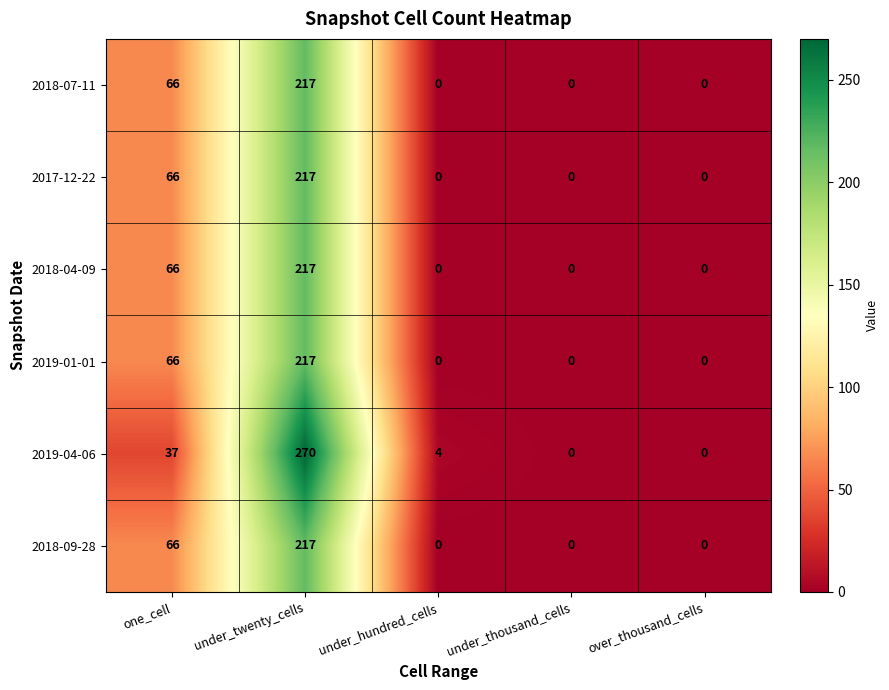

Reading left to right, extract all data points from this chart.

2018-07-11: one_cell=66	under_twenty_cells=217	under_hundred_cells=0	under_thousand_cells=0	over_thousand_cells=0
2017-12-22: one_cell=66	under_twenty_cells=217	under_hundred_cells=0	under_thousand_cells=0	over_thousand_cells=0
2018-04-09: one_cell=66	under_twenty_cells=217	under_hundred_cells=0	under_thousand_cells=0	over_thousand_cells=0
2019-01-01: one_cell=66	under_twenty_cells=217	under_hundred_cells=0	under_thousand_cells=0	over_thousand_cells=0
2019-04-06: one_cell=37	under_twenty_cells=270	under_hundred_cells=4	under_thousand_cells=0	over_thousand_cells=0
2018-09-28: one_cell=66	under_twenty_cells=217	under_hundred_cells=0	under_thousand_cells=0	over_thousand_cells=0